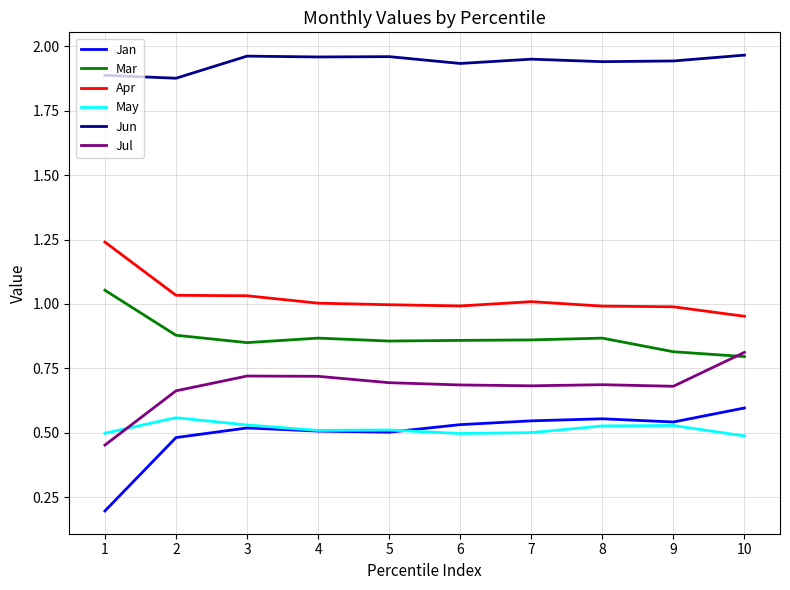

Count the Jan values in the range 0 to 1.

10